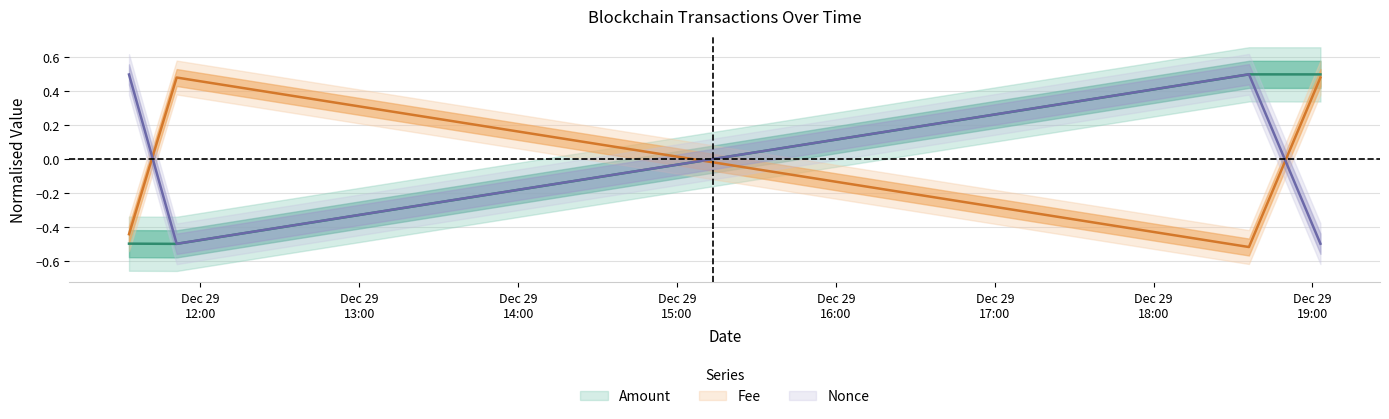

Is this an area chart (filled region under the line)?

No